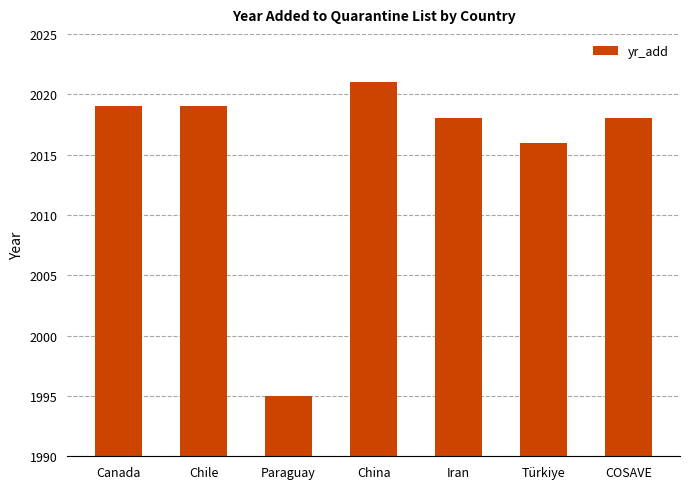

What is the difference between the values at Iran and China?

3